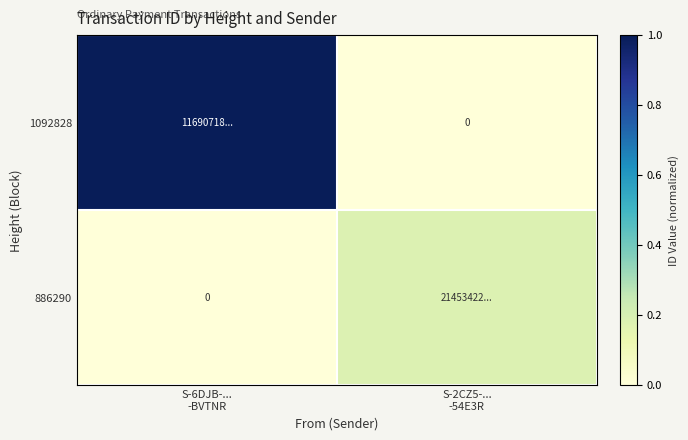

At S-2CZ5-... -54E3R, list the series in order from smallest to largest.

1092828, 886290